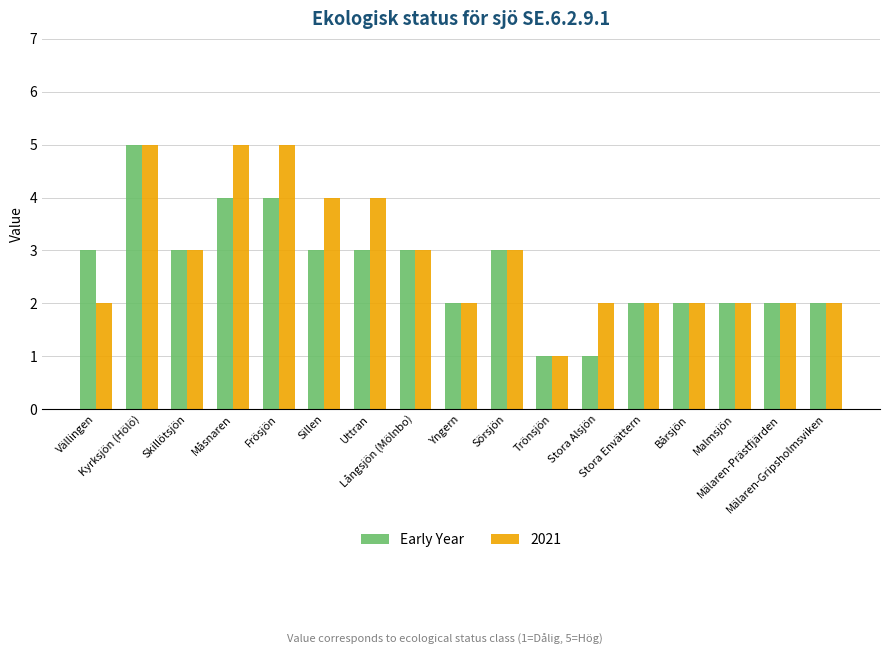

What is the highest value of the Early Year series?

5